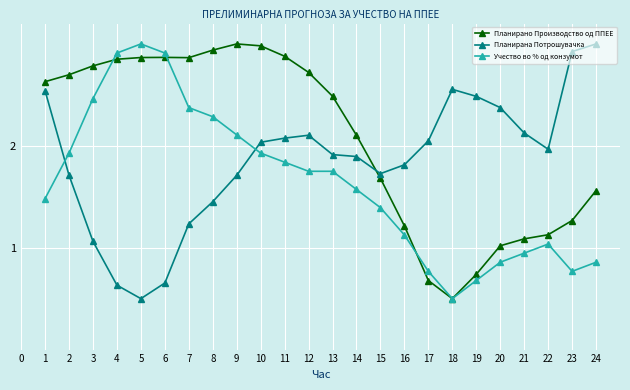

What is the value of the Планирана Потрошувачка point at the 12th from the left?

2.1